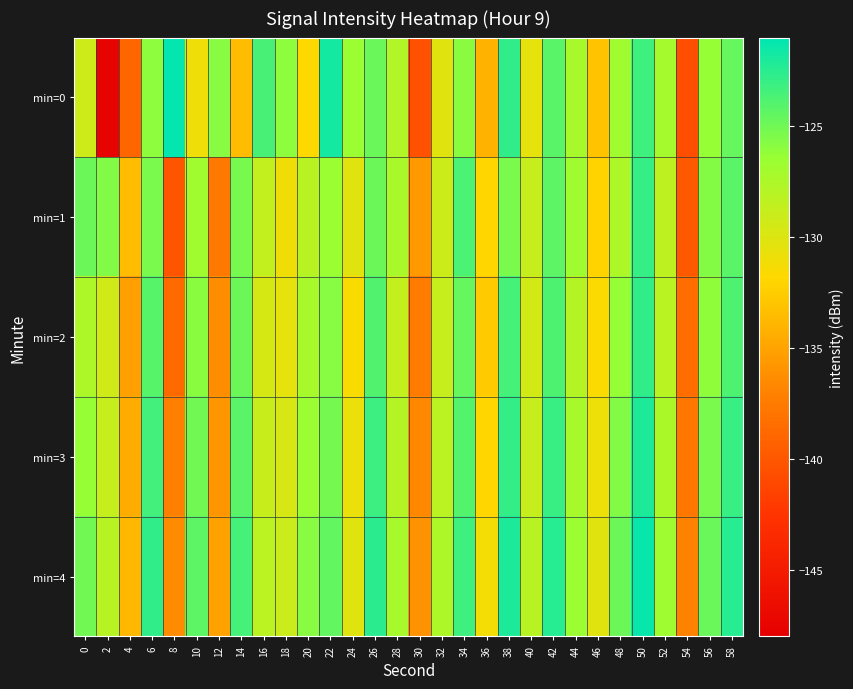

Reading right to left, list all the values displayed in this chart.

min=0: 58=-124.7	56=-126.4	54=-140.6	52=-127.1	50=-123.3	48=-126.9	46=-133.1	44=-127.2	42=-124.2	40=-130.4	38=-122.8	36=-134.1	34=-125.9	32=-130.2	30=-140.4	28=-127.7	26=-124.8	24=-126.6	22=-121.8	20=-131.7	18=-126.0	16=-123.6	14=-133.5	12=-125.8	10=-130.9	8=-121.1	6=-126.0	4=-139.0	2=-147.5	0=-129.2
min=1: 58=-124.2	56=-125.7	54=-139.8	52=-128.3	50=-122.9	48=-127.5	46=-132.1	44=-126.8	42=-124.3	40=-128.7	38=-125.4	36=-131.9	34=-123.7	32=-129.1	30=-135.6	28=-127.3	26=-124.8	24=-130.2	22=-126.5	20=-128.0	18=-131.1	16=-128.5	14=-125.3	12=-137.6	10=-126.9	8=-140.3	6=-125.3	4=-133.5	2=-125.6	0=-124.8
min=2: 58=-123.8	56=-126.1	54=-138.5	52=-128.1	50=-122.7	48=-126.3	46=-131.6	44=-127.9	42=-123.8	40=-129.4	38=-123.5	36=-132.7	34=-124.6	32=-128.8	30=-137.4	28=-128.6	26=-123.9	24=-131.5	22=-125.8	20=-127.2	18=-130.4	16=-129.6	14=-124.8	12=-136.3	10=-125.9	8=-138.7	6=-124.1	4=-135.2	2=-129.3	0=-127.5
min=3: 58=-123.1	56=-125.4	54=-137.8	52=-127.4	50=-122.1	48=-125.6	46=-130.9	44=-127.2	42=-123.1	40=-128.7	38=-122.8	36=-131.9	34=-124.0	32=-128.2	30=-136.7	28=-127.9	26=-123.2	24=-130.8	22=-125.2	20=-126.5	18=-129.7	16=-128.9	14=-124.2	12=-135.8	10=-125.1	8=-137.2	6=-123.4	4=-134.5	2=-128.7	0=-126.3
min=4: 58=-122.4	56=-124.7	54=-137.1	52=-126.7	50=-121.4	48=-124.9	46=-130.2	44=-126.5	42=-122.4	40=-128.0	38=-122.1	36=-131.2	34=-123.3	32=-127.5	30=-136.0	28=-127.2	26=-122.5	24=-130.1	22=-124.5	20=-125.8	18=-129.0	16=-128.2	14=-123.5	12=-135.1	10=-124.3	8=-136.5	6=-122.7	4=-133.8	2=-128.0	0=-125.1